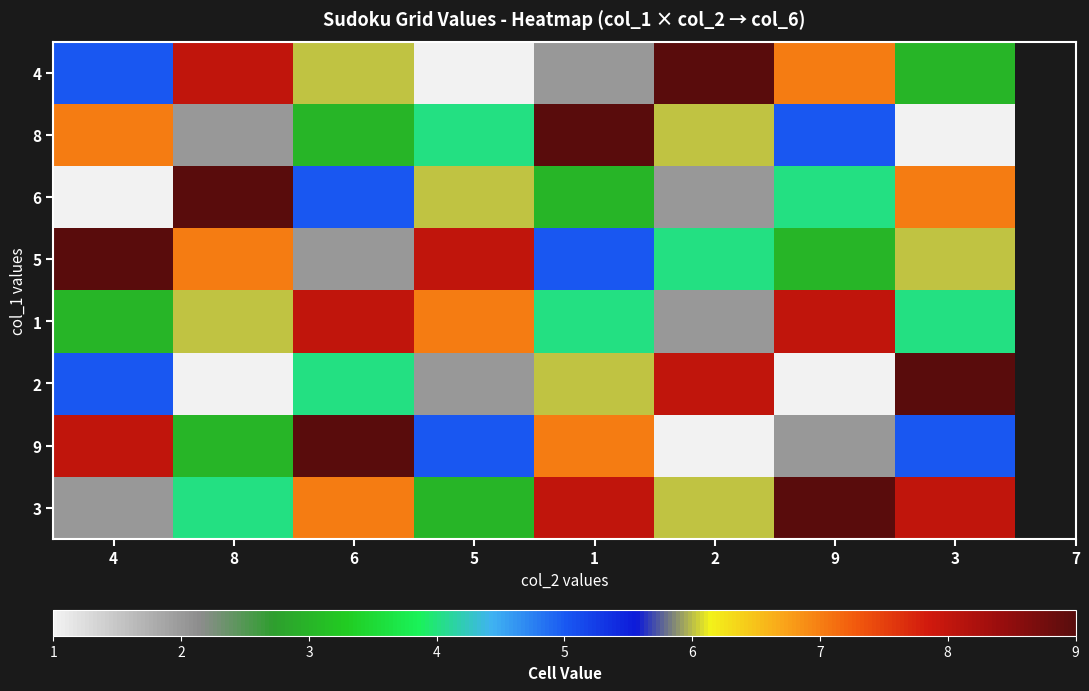

What is the spread (max minus min) of values at 6?

7